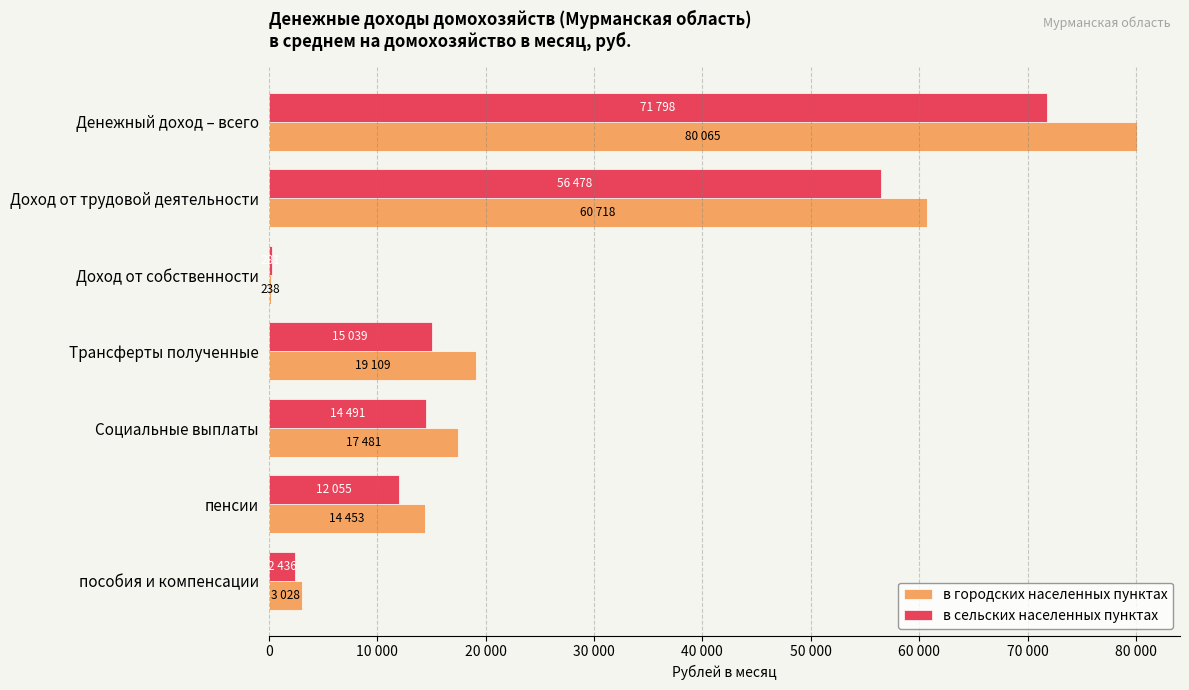

Reading left to right, what are all the values shown in this chart?

в городских населенных пунктах: 80064.6	60717.8	237.8	19109.0	17481.0	14452.9	3028.1
в сельских населенных пунктах: 71798.4	56478.4	281.4	15038.6	14490.7	12055.0	2435.7